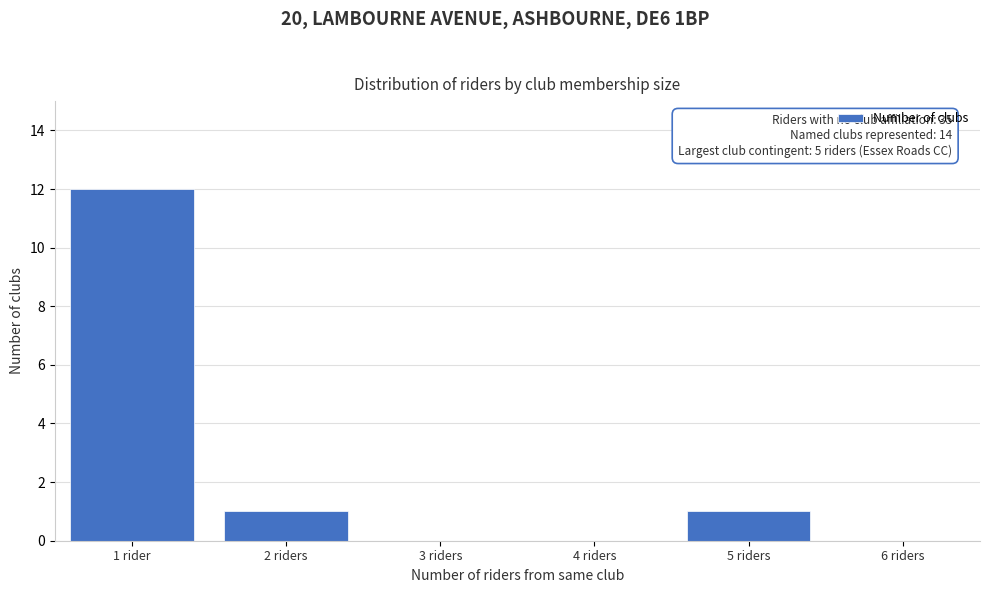

Reading left to right, list all the values displayed in this chart.

1 rider=12	2 riders=1	3 riders=0	4 riders=0	5 riders=1	6 riders=0